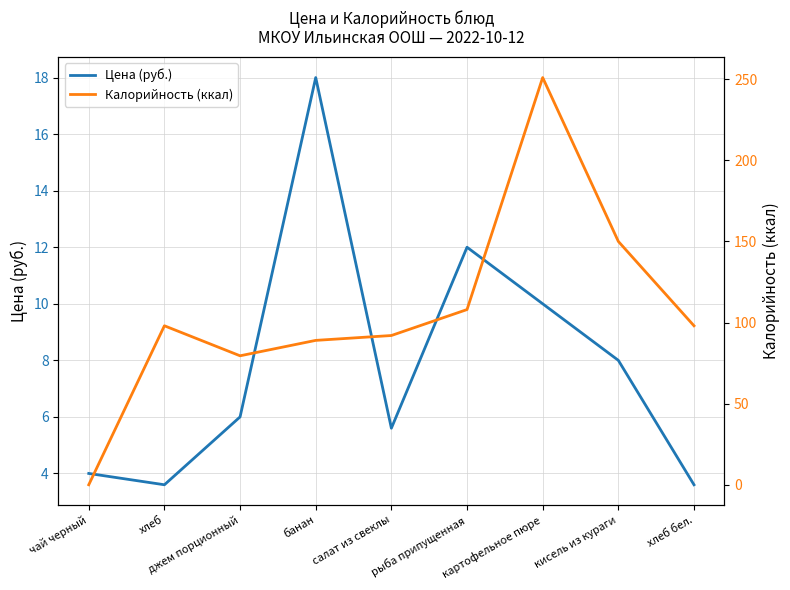

What is the difference between the highest and lowest values at картофельное пюре?

241.0